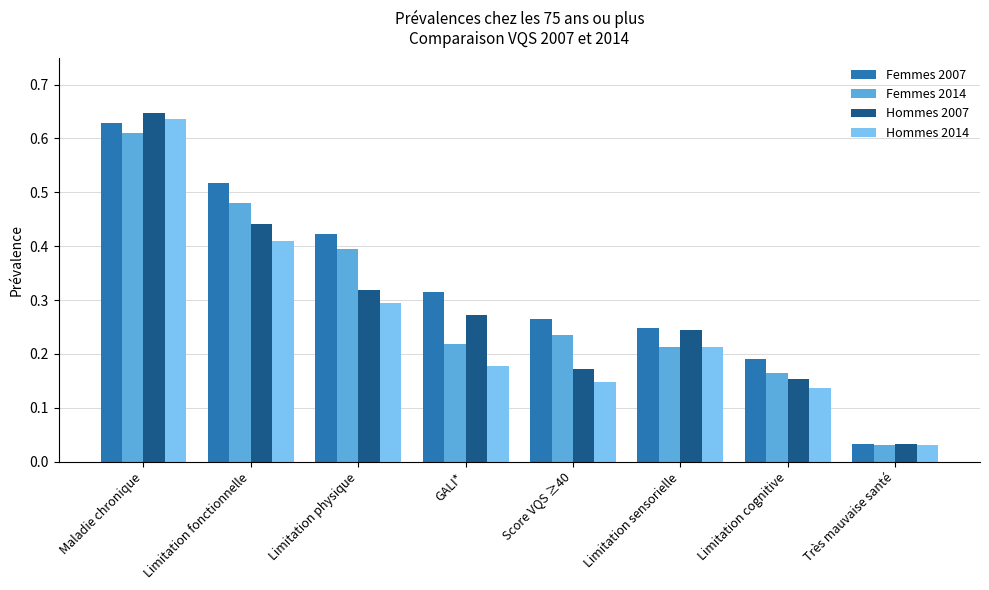

What position from the right is Limitation sensorielle?

3